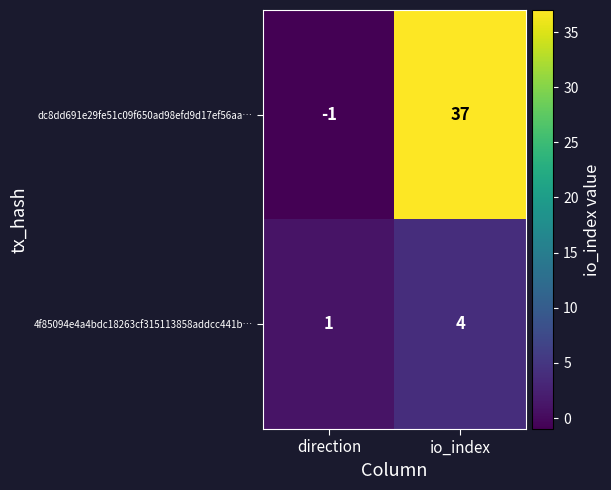

Which series has the largest range (max minus min)?

dc8dd691e29fe51c09f650ad98efd9d17ef56aa…